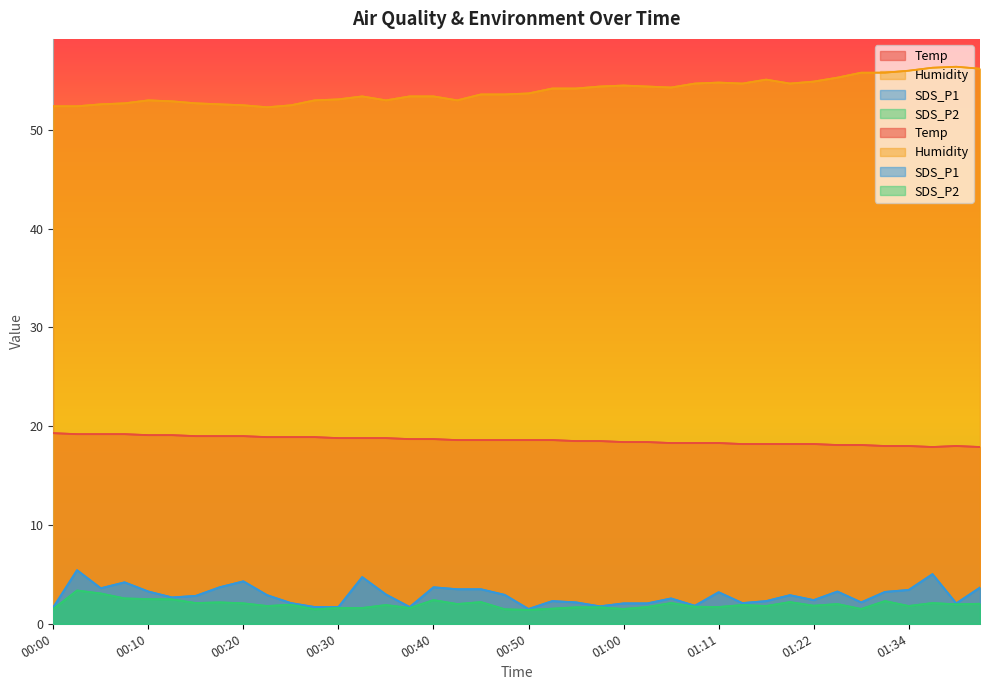

Reading left to right, what are all the values shown in this chart?

Temp: 19.3	19.2	19.2	19.2	19.1	19.1	19.0	19.0	19.0	18.9	18.9	18.9	18.8	18.8	18.8	18.7	18.7	18.6	18.6	18.6	18.6	18.6	18.5	18.5	18.4	18.4	18.3	18.3	18.3	18.2	18.2	18.2	18.2	18.1	18.1	18.0	18.0	17.9	18.0	17.9
Humidity: 52.4	52.4	52.6	52.7	53.0	52.9	52.7	52.6	52.5	52.3	52.5	53.0	53.1	53.4	53.0	53.4	53.4	53.0	53.6	53.6	53.7	54.2	54.2	54.4	54.5	54.4	54.3	54.7	54.8	54.7	55.1	54.7	54.9	55.3	55.8	55.8	56.0	56.3	56.4	56.2
SDS_P1: 1.7	5.4	3.6	4.2	3.3	2.7	2.8	3.7	4.3	2.9	2.1	1.7	1.7	4.7	3.0	1.7	3.7	3.5	3.5	2.9	1.5	2.3	2.2	1.8	2.1	2.1	2.6	1.8	3.2	2.1	2.3	2.9	2.4	3.3	2.2	3.2	3.4	5.0	2.1	3.7
SDS_P2: 1.5	3.4	3.1	2.6	2.5	2.5	2.1	2.2	2.1	1.8	1.9	1.5	1.6	1.6	1.9	1.6	2.4	2.0	2.2	1.5	1.4	1.5	1.7	1.7	1.5	1.7	2.1	1.7	1.7	1.9	1.8	2.2	1.8	2.0	1.5	2.3	1.8	2.1	2.0	2.0